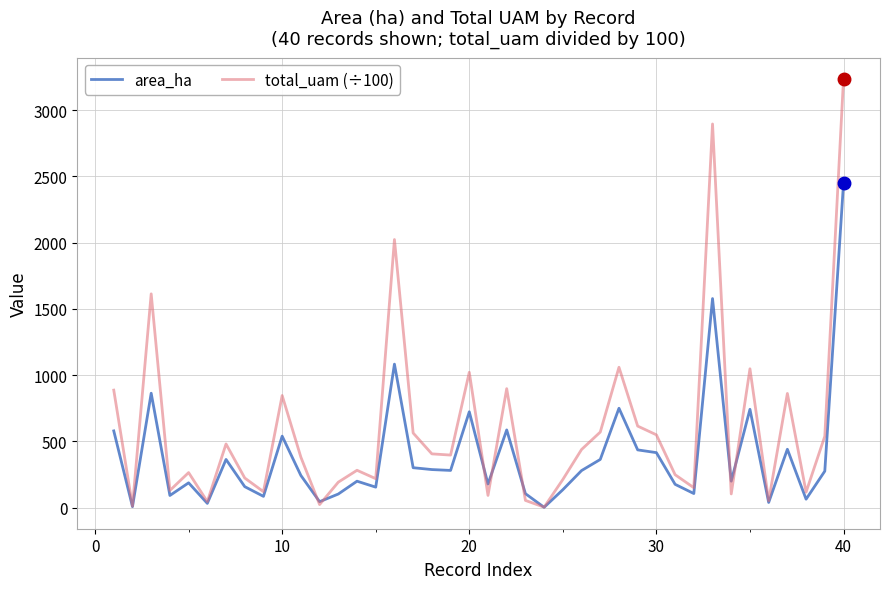

Which series has the largest total across all categories?

total_uam (÷100)